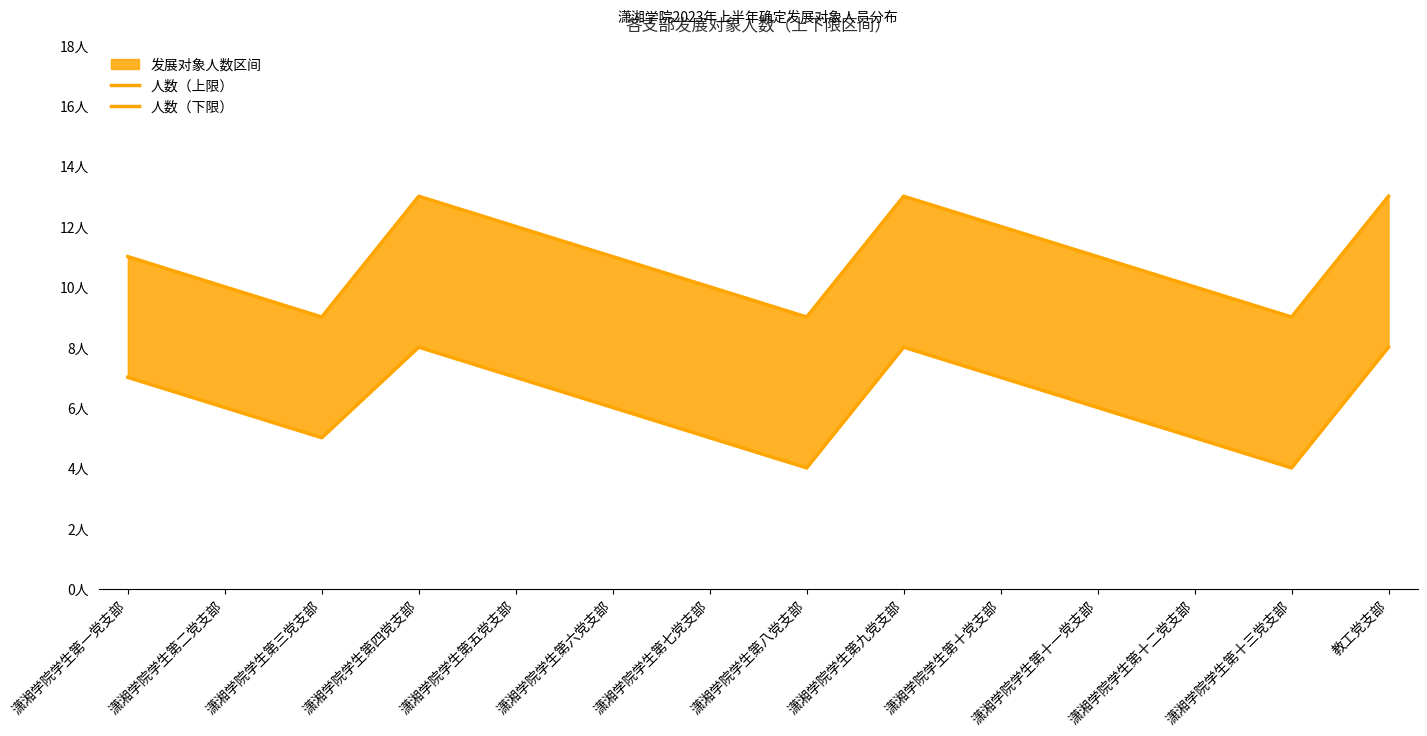

What is the difference between the second highest and second lowest values in the 人数（上限） series?

4